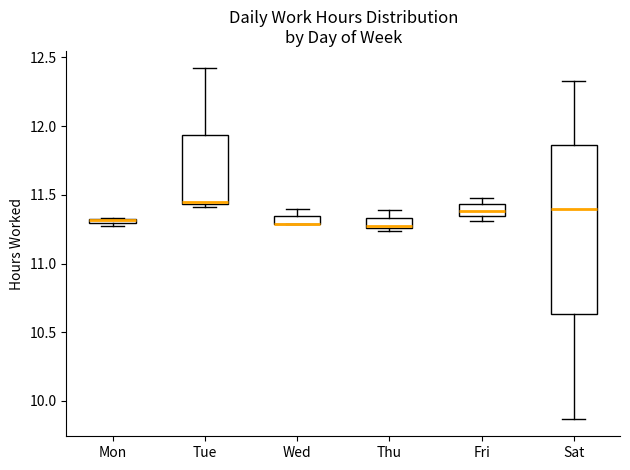

Where is the upper edge of the box for Sat on the y-axis? The values are not printed on the chart, so give them approximately, as read against the axis.

11.85